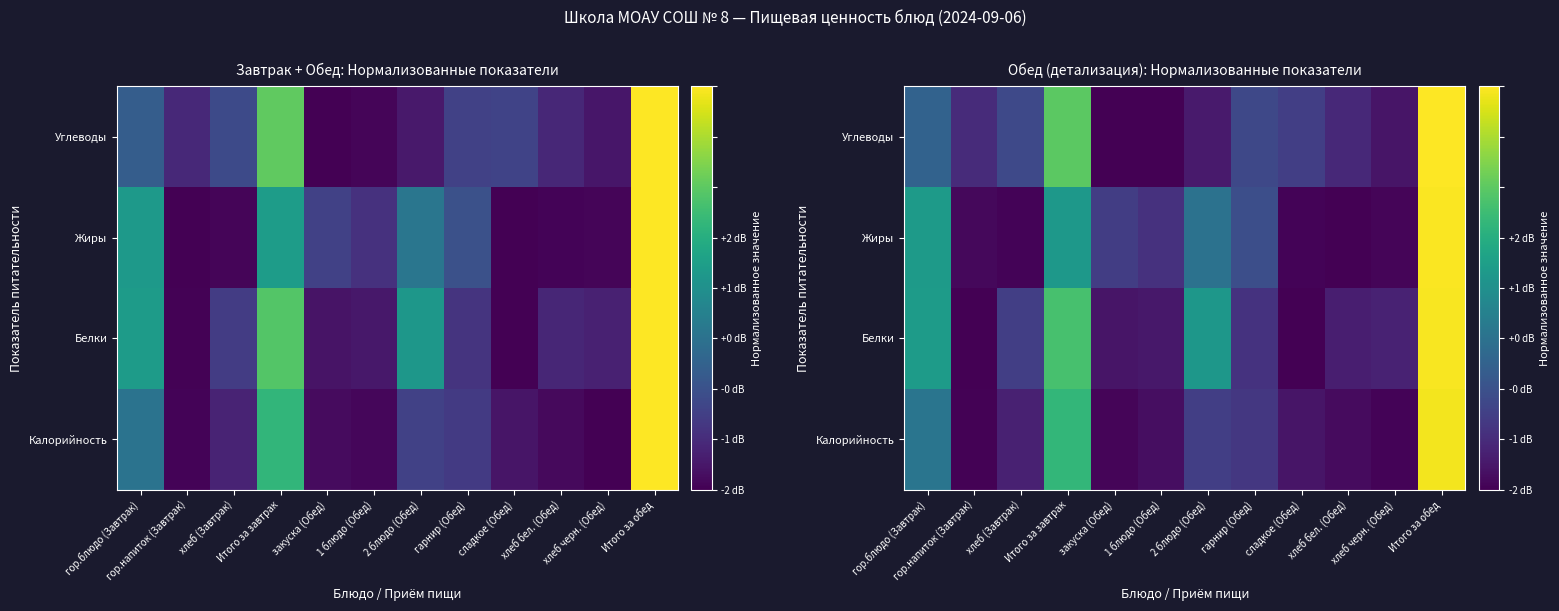

How many categories are shown in the chart?

12